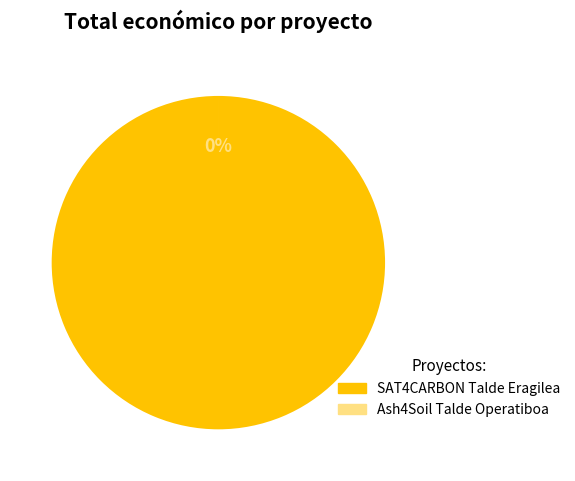

Between SAT4CARBON and Ash4Soil, which is larger?

SAT4CARBON